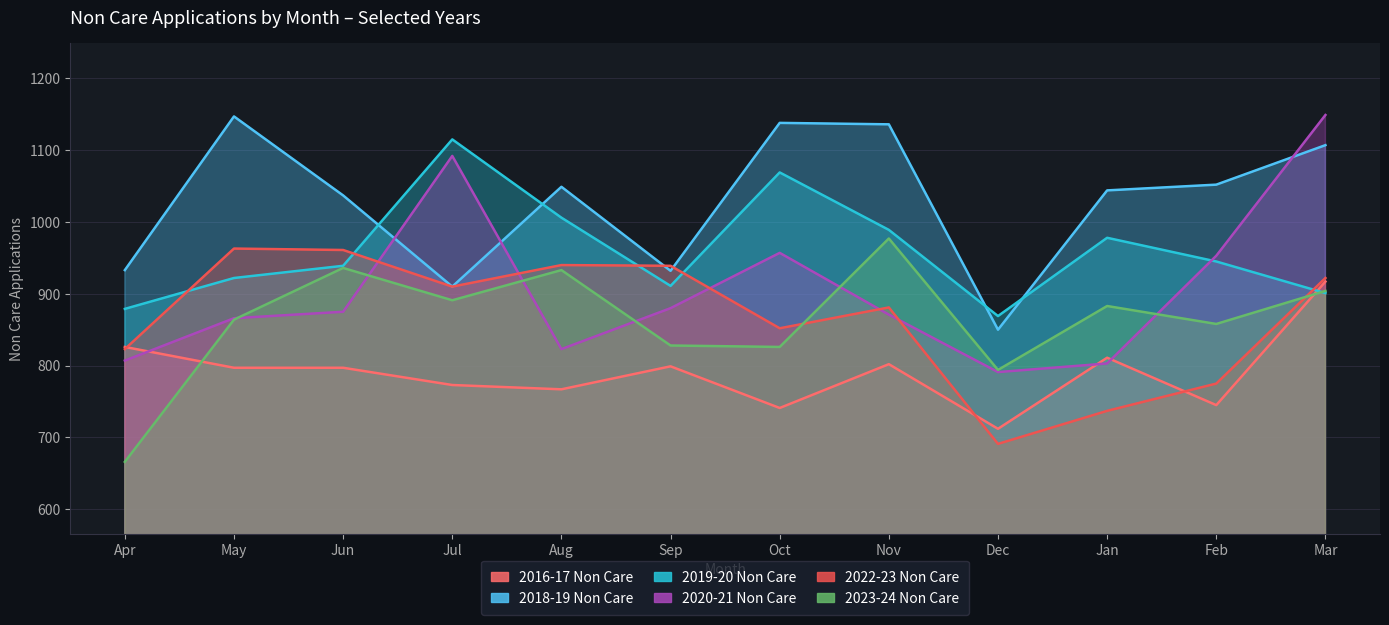

Does the chart have visible grid lines?

Yes